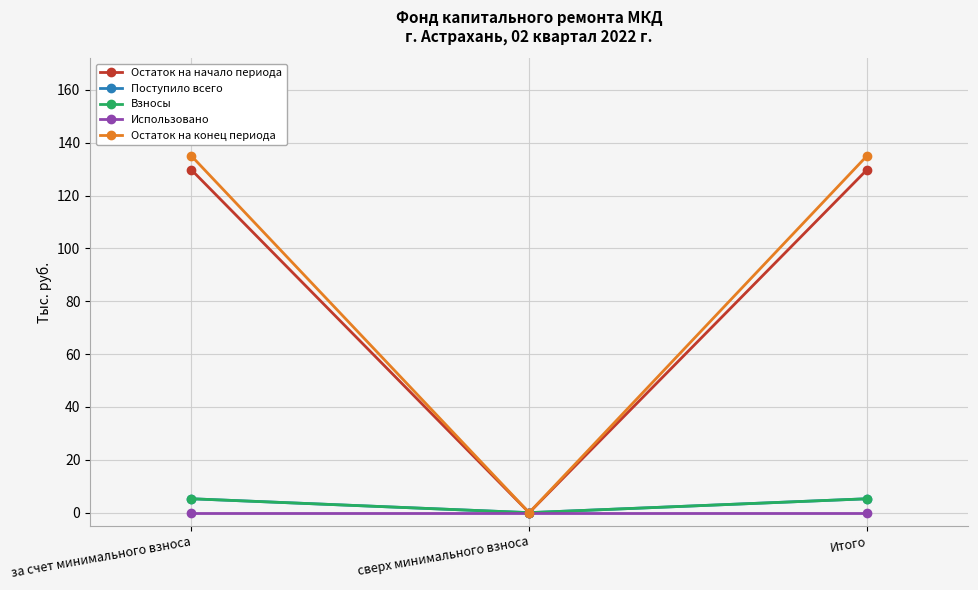

Does the chart have visible grid lines?

Yes